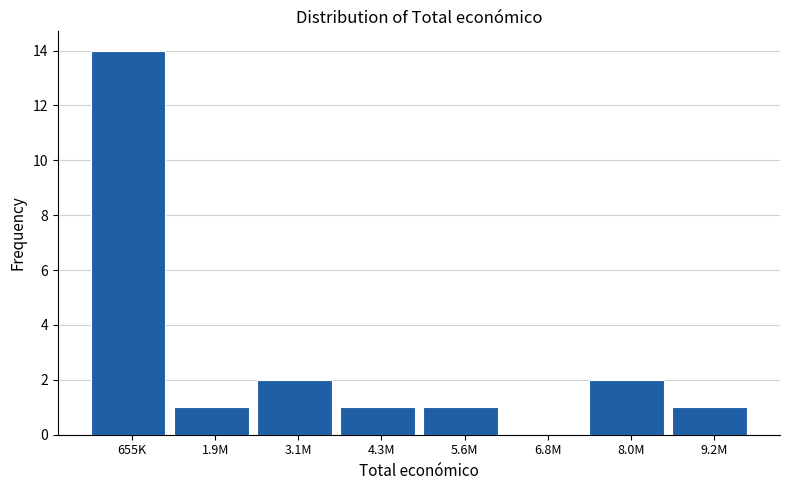

Reading left to right, what are all the values shown in this chart?

655K=14	1.9M=1	3.1M=2	4.3M=1	5.6M=1	6.8M=0	8.0M=2	9.2M=1